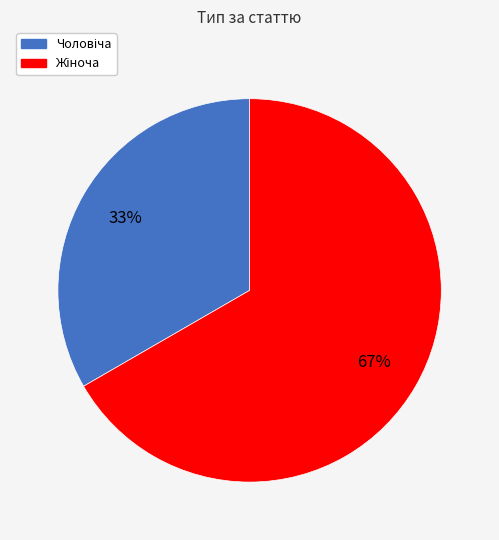

Is there any slice that represents more than half of the pie?

Yes